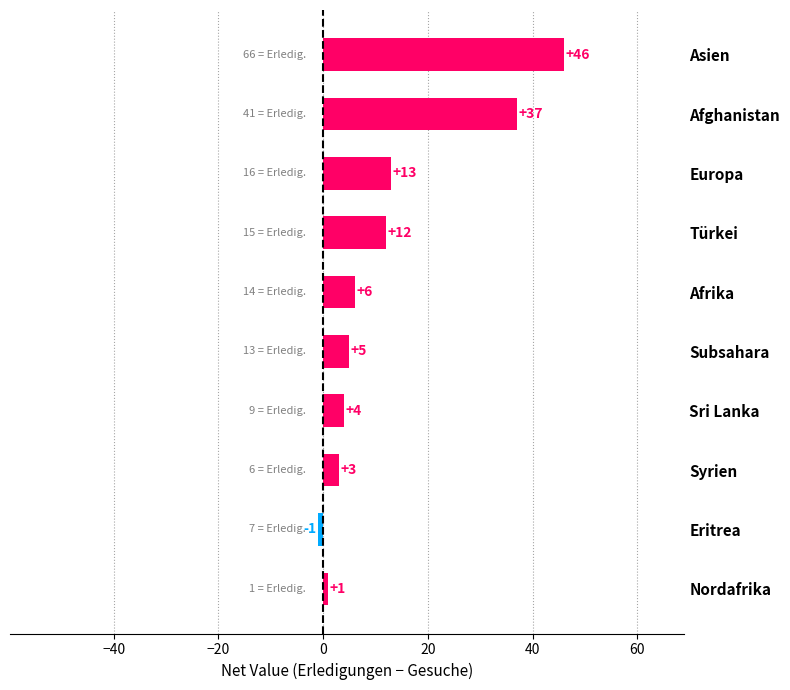

What is the sum of all values?

126